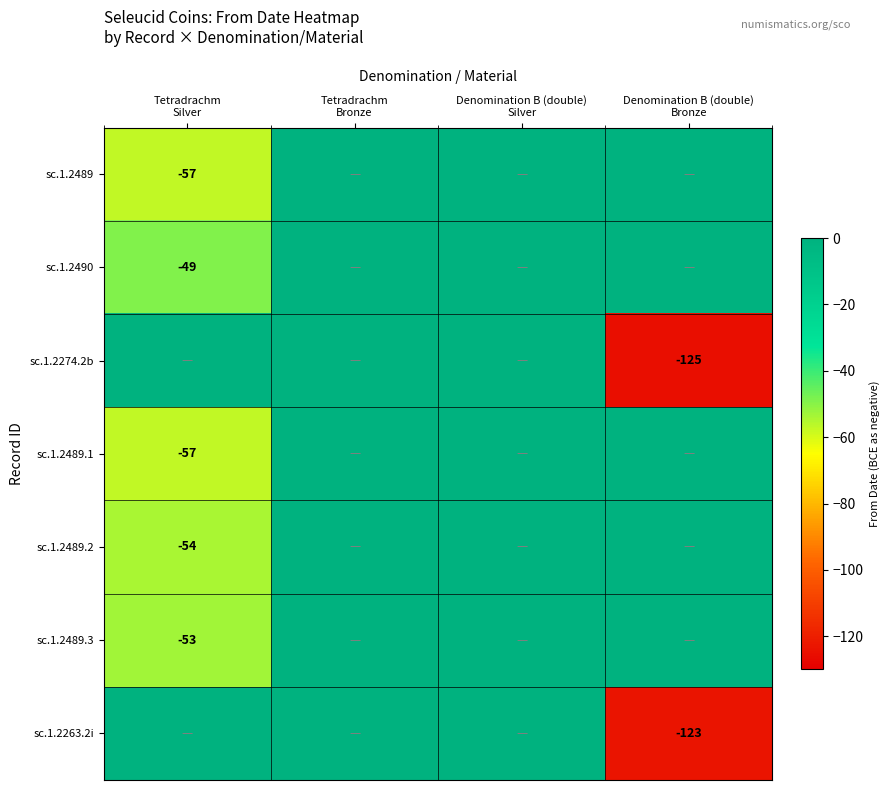

List the labels in order of sc.1.2263.2i value, largest first.

Tetradrachm Silver, Tetradrachm Bronze, Denomination B (double) Silver, Denomination B (double) Bronze